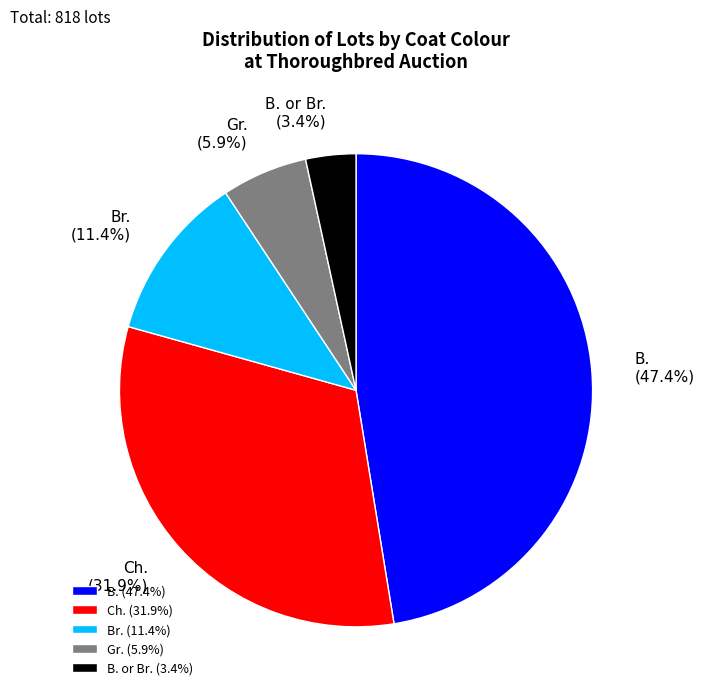

True or false: Br. accounts for 20% of the total.

False